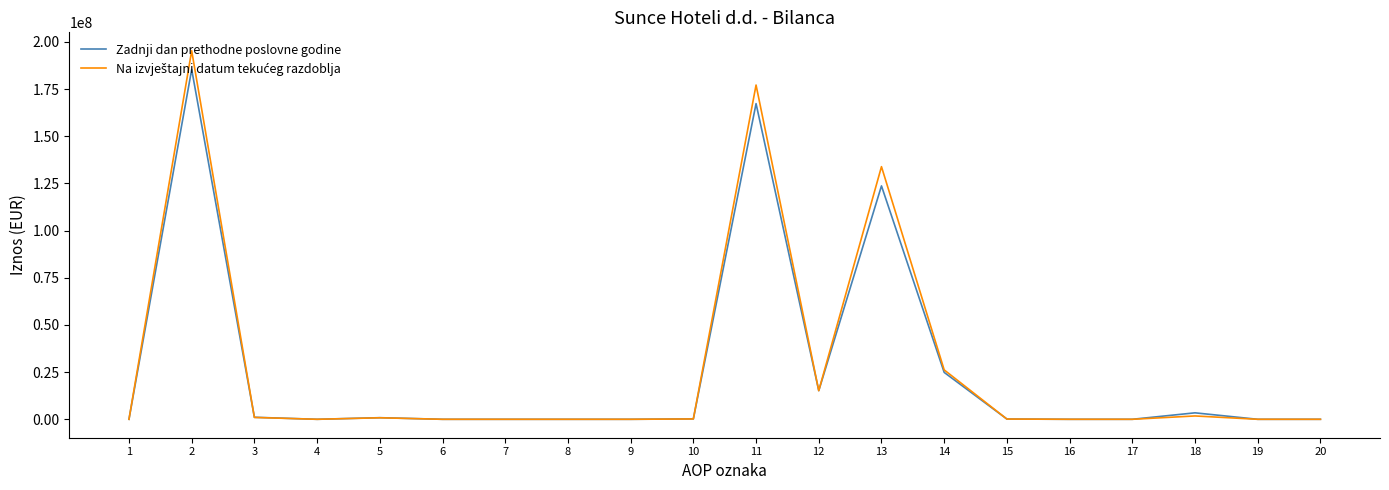

Is this an area chart (filled region under the line)?

No